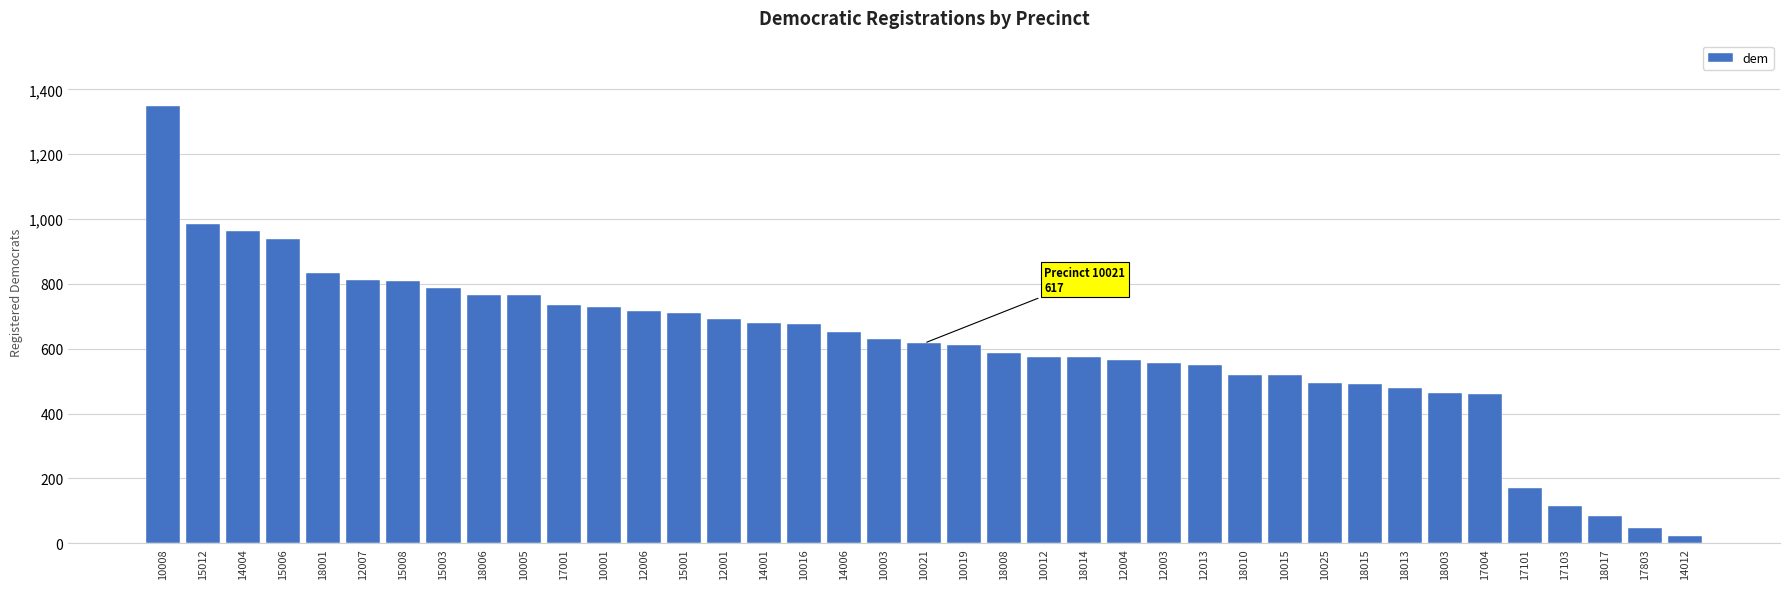

Which label corresponds to the largest value in the chart?

10008